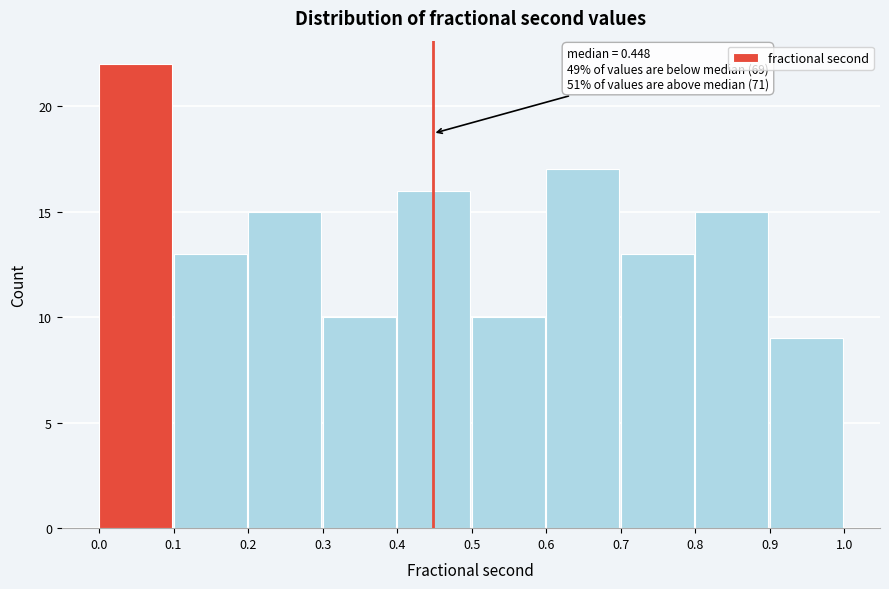

Over which range of the x-axis is the bar tallest?

0.0 to 0.1